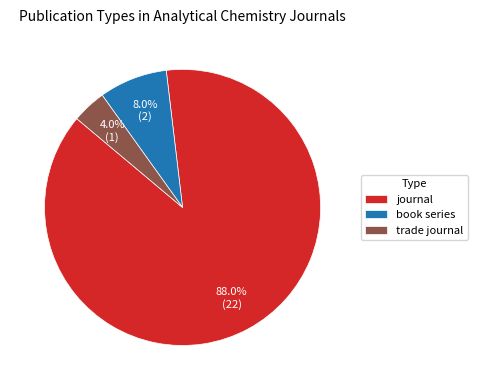

Is there a majority slice in this chart?

Yes